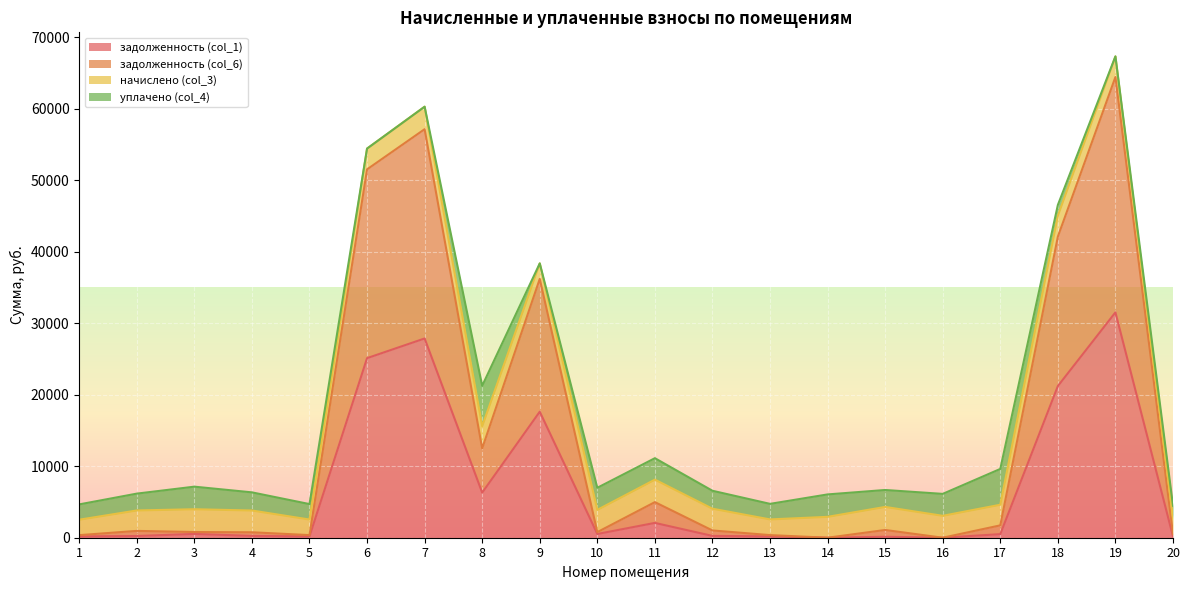

How many lines are shown in the chart?

4